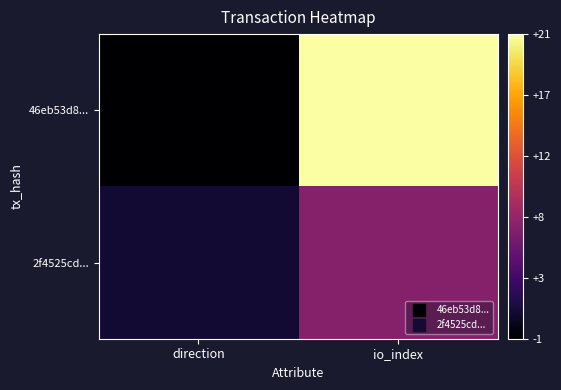

At which category is the sum across all series the highest?

io_index